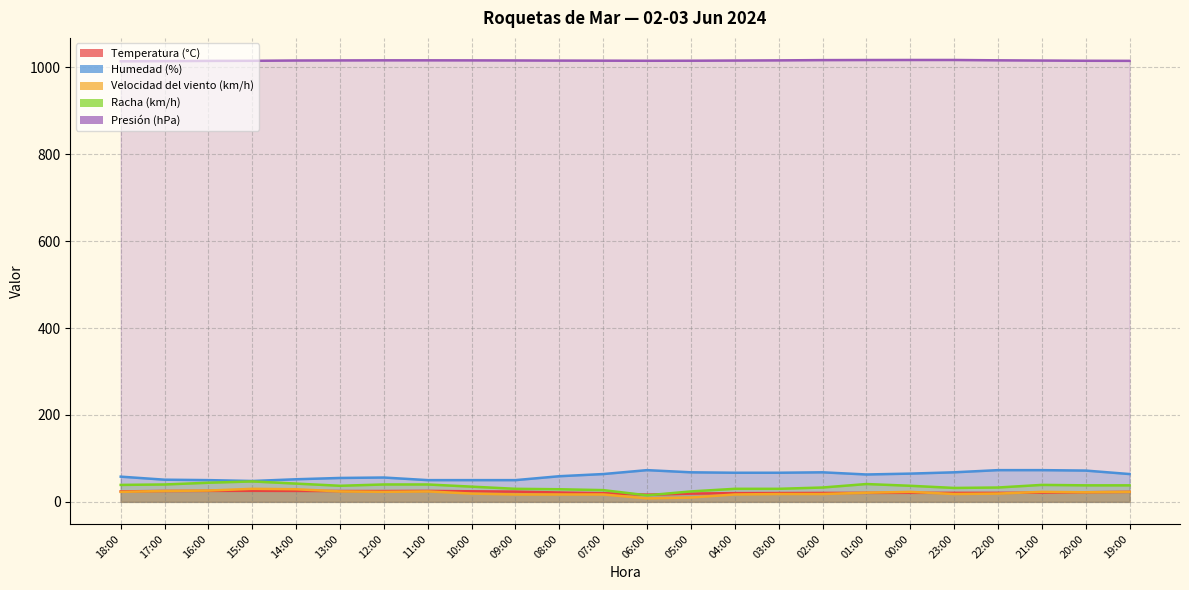

At which label does Velocidad del viento (km/h) first exceed 22?

18:00